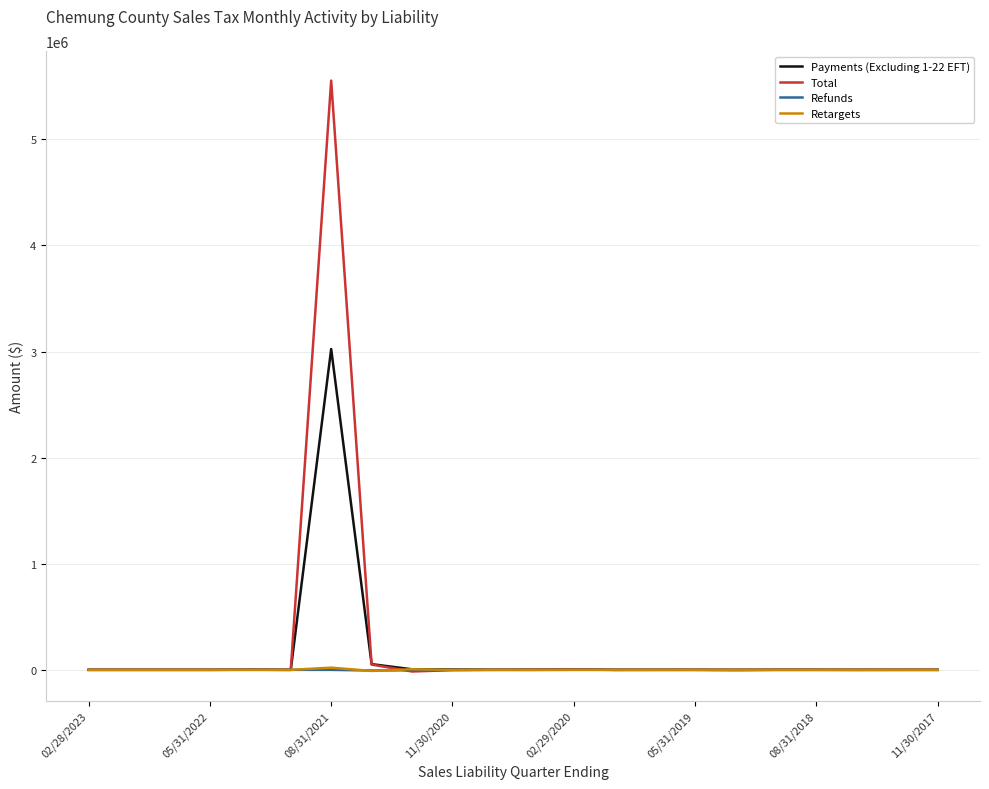

Which series has the largest range (max minus min)?

Total